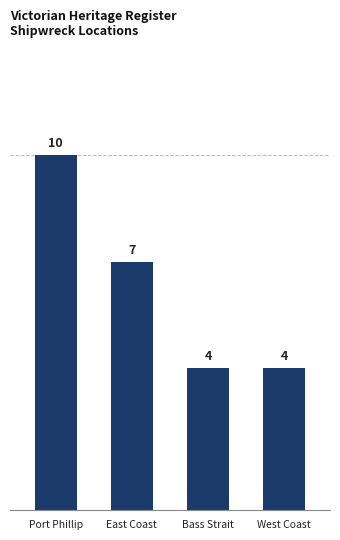

What is the ratio of the value at Bass Strait to the value at East Coast?

0.6